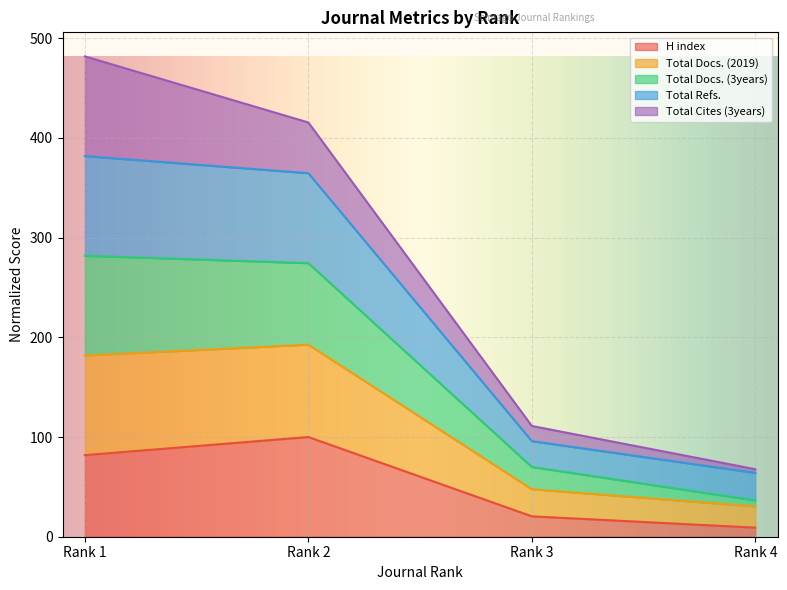

List the labels in order of H index value, largest first.

Rank 2, Rank 1, Rank 3, Rank 4